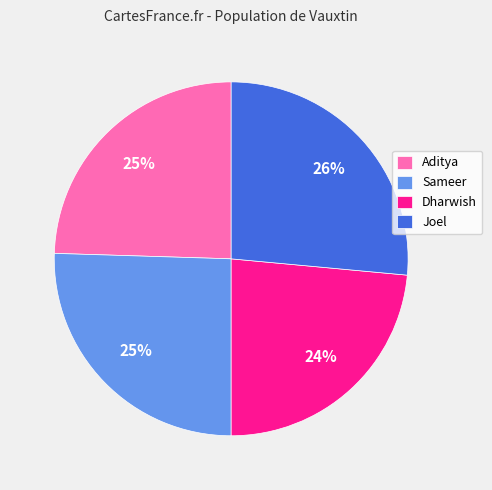

Between Dharwish and Joel, which is larger?

Joel